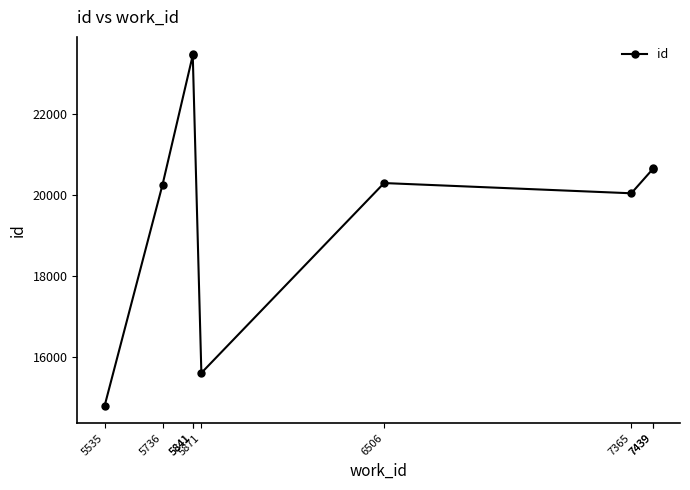

What is the difference between the second highest and minimum values?

8658